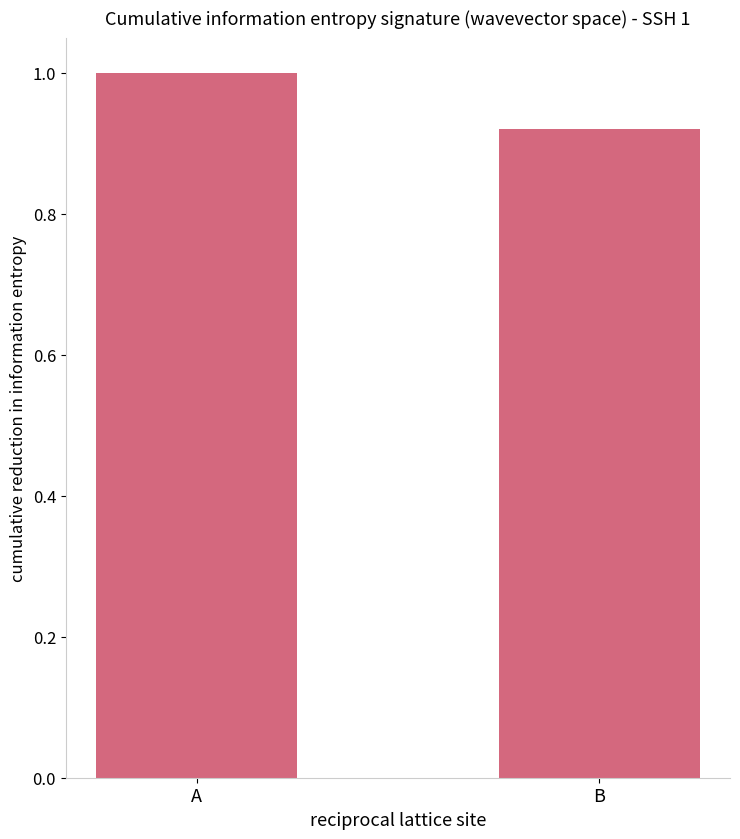

List the labels in order of value, largest first.

A, B